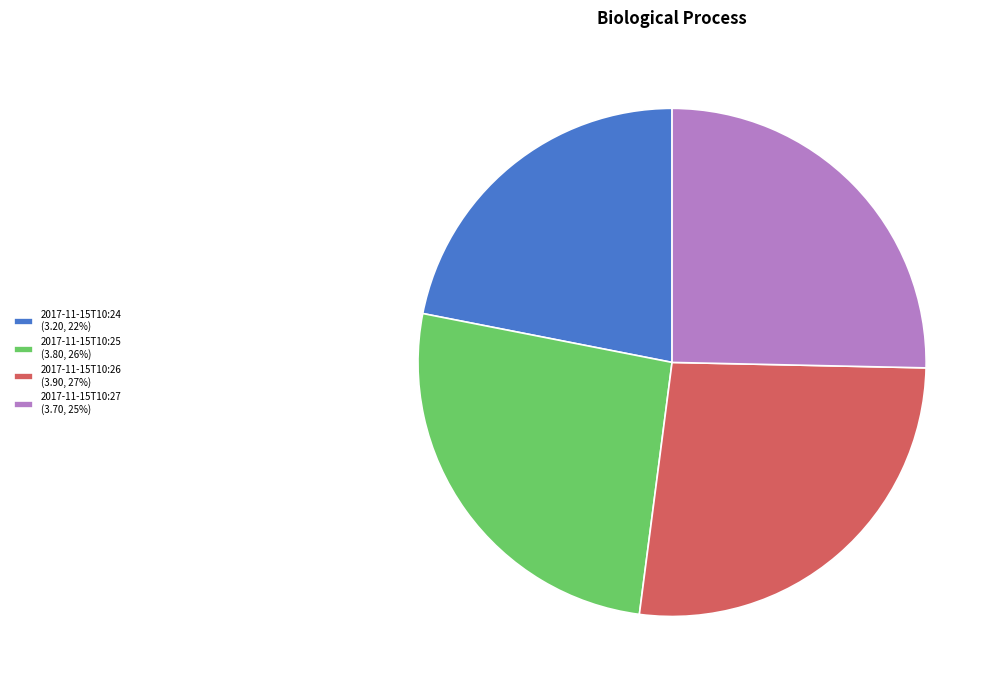

Is it true that 2017-11-15T10:25 is 26% of the pie?

True